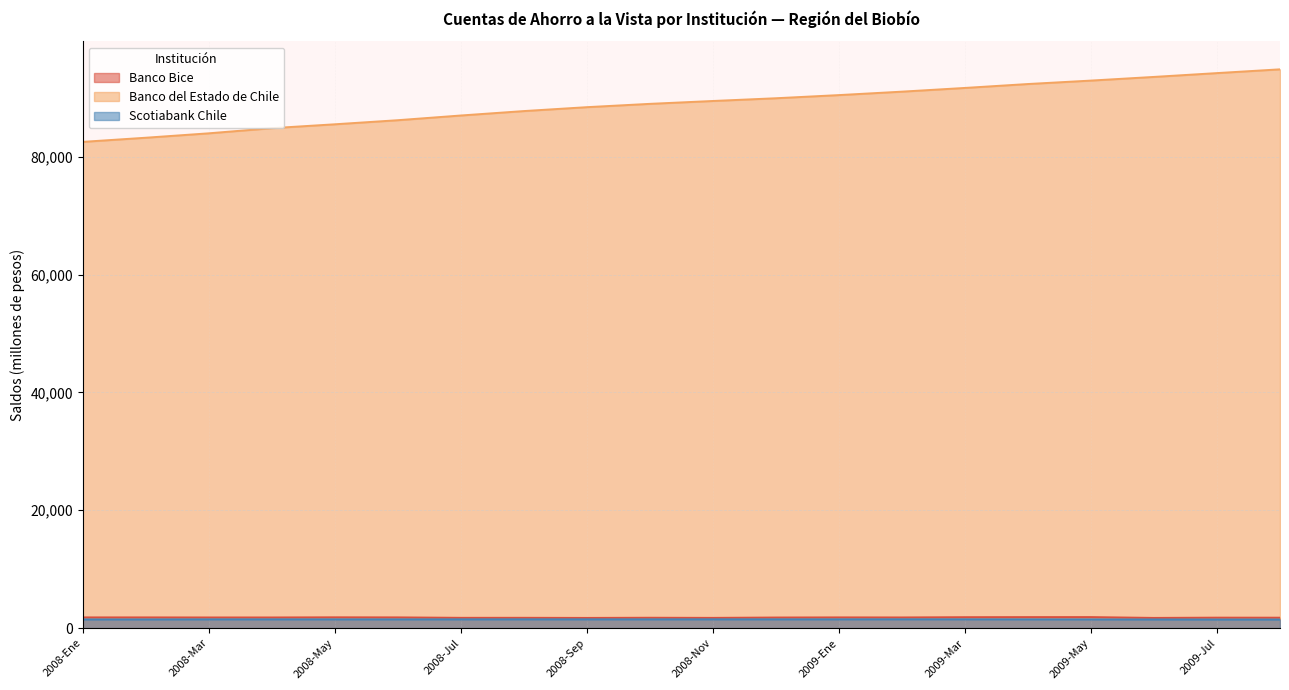

True or false: Banco Bice and Banco del Estado de Chile cross at least once.

False